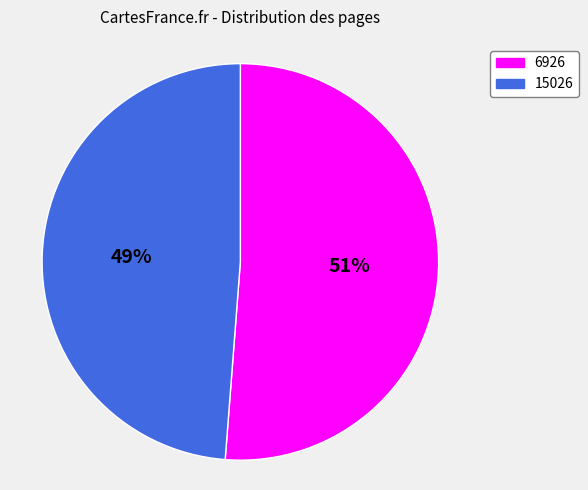

Which slice is the smallest?

15026